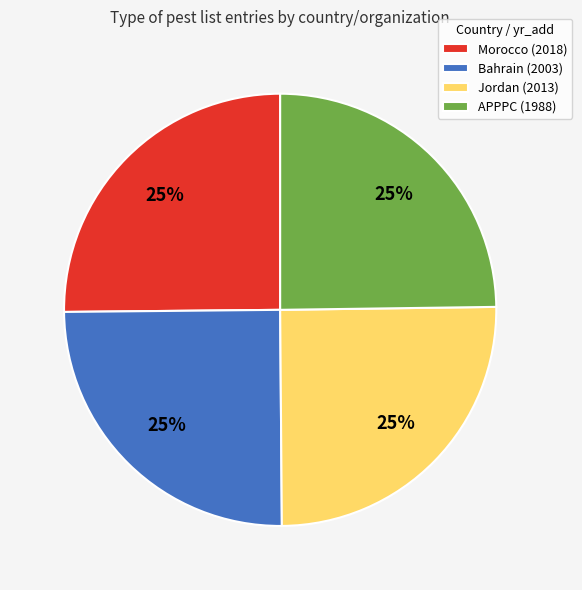

What is the ratio of the value at Bahrain to the value at Jordan?

1.0